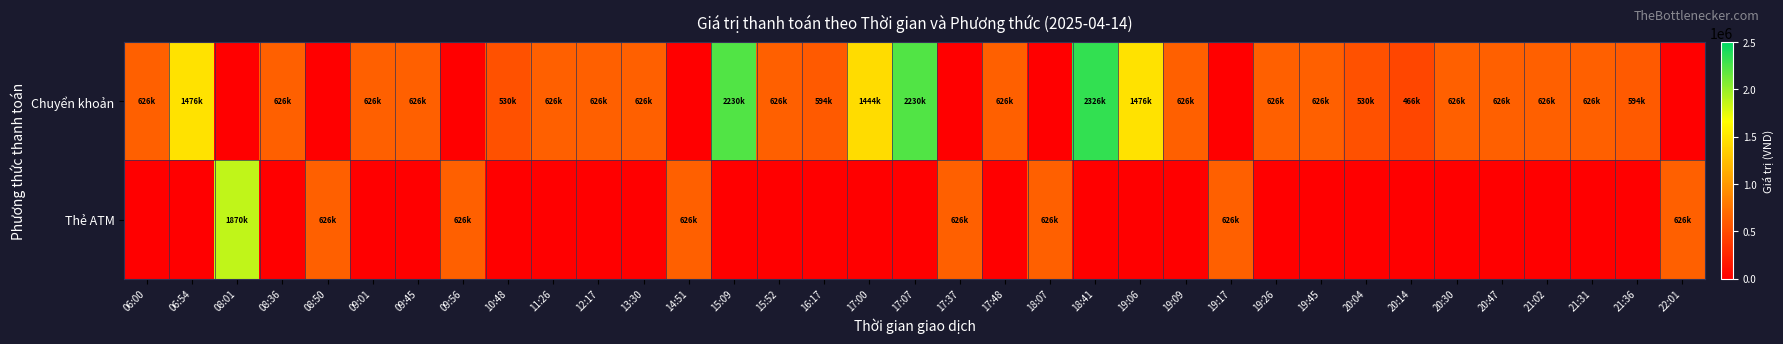

Which has a higher value, 18:41 or 15:52?

18:41